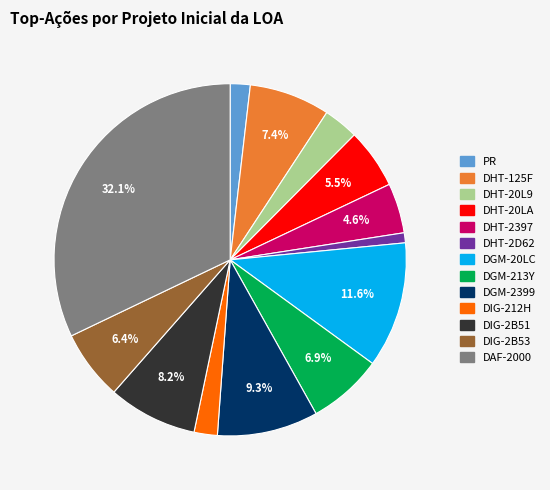

What percentage is the DHT-125F slice, to the nearest percent?

7%